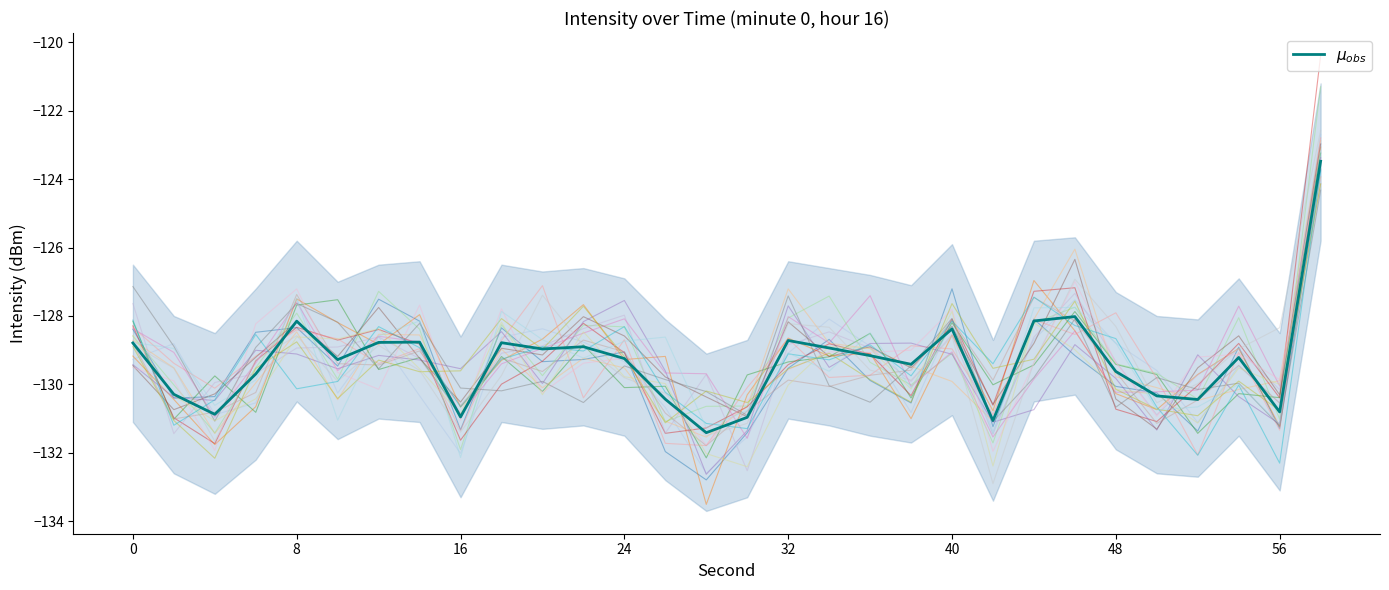

Rank the categories by intensity_lower value from highest to lowest.

58, 46, 8, 44, 40, 12, 32, 0, 14, 18, 22, 34, 20, 24, 36, 54, 10, 38, 48, 6, 2, 50, 52, 26, 56, 4, 16, 30, 42, 28